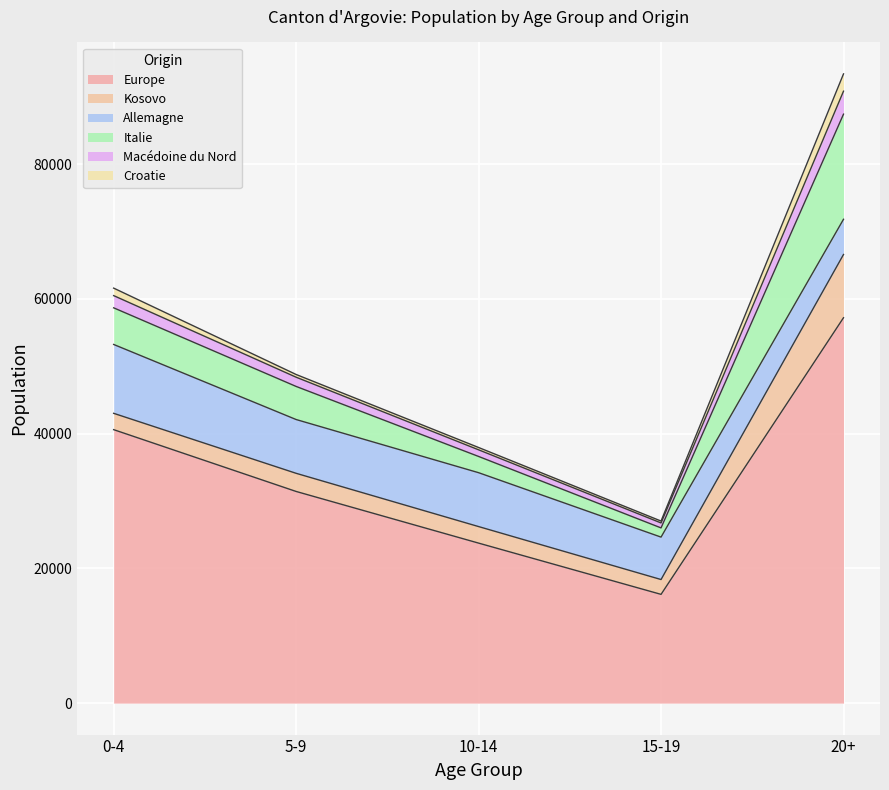

What is the difference between the highest and lowest values at 10 à 14 ans?

23410